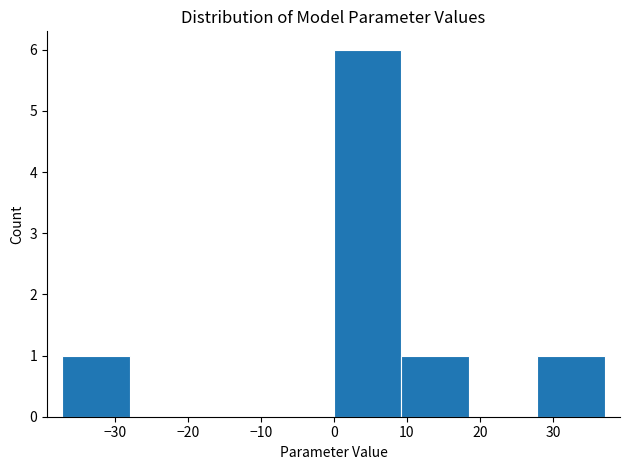

Over which range of the x-axis is the bar tallest?

0 to 9